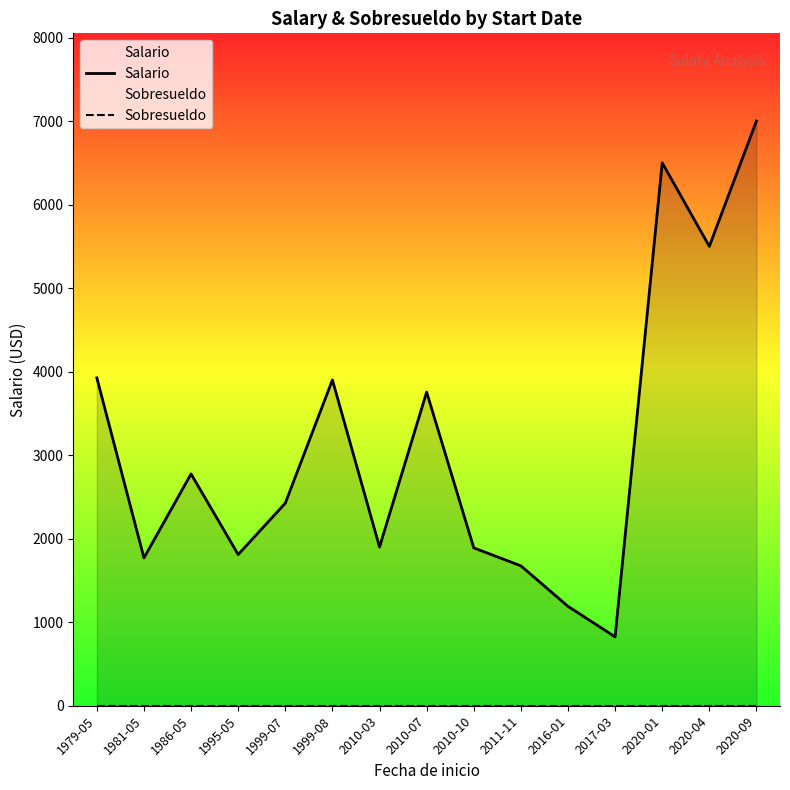

Which series has the largest range (max minus min)?

Salario